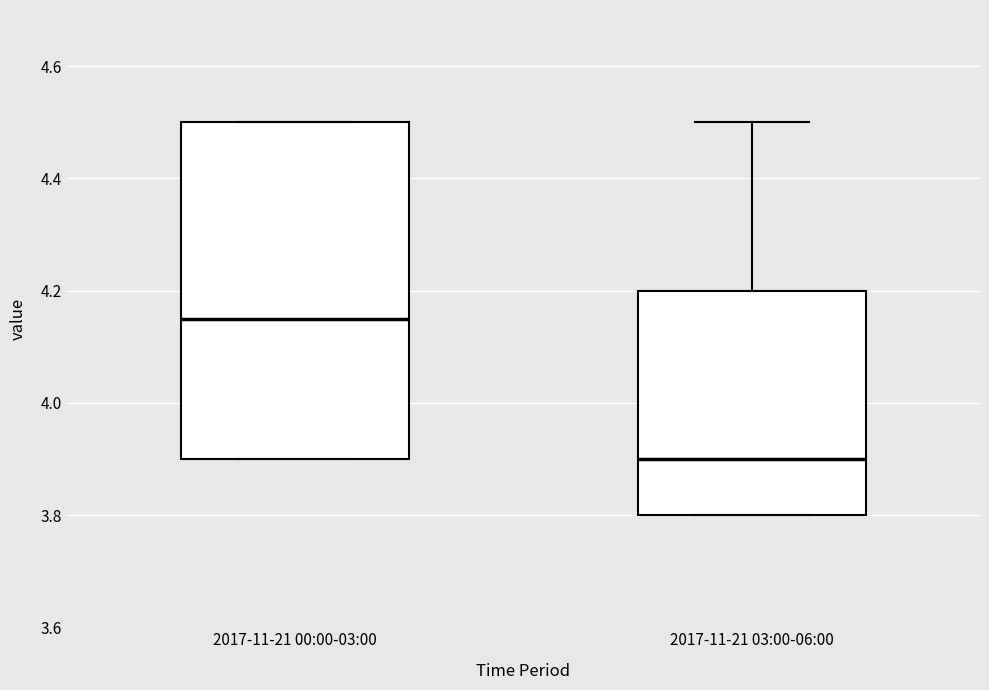

Reading left to right, read every box against the y-axis: the position of its median line, the range the box covers, and the ends of its whiskers. The values are not printed on the chart, so give them approximately, as read against the axis.

2017-11-21 00:00-03:00: median 4.16, box 3.90 to 4.50, whiskers 3.90 to 4.50
2017-11-21 03:00-06:00: median 3.90, box 3.80 to 4.20, whiskers 3.80 to 4.50